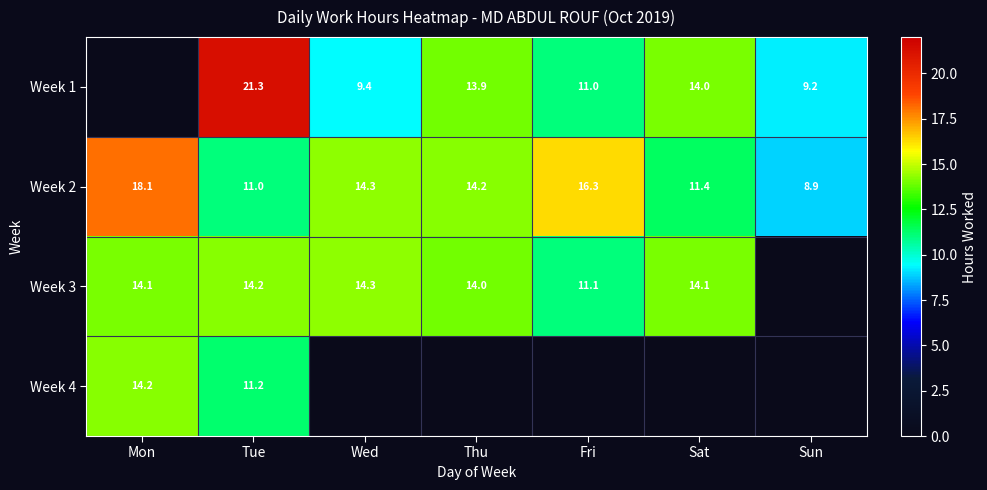

Is the value of Week 2 at Sat greater than the value of Week 1 at Wed?

Yes